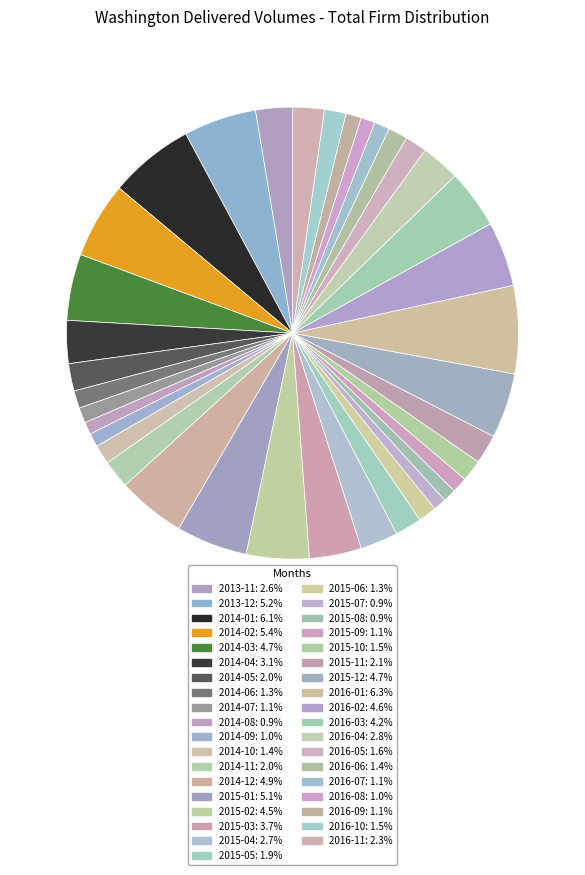

What percentage is the 2016-10 slice, to the nearest percent?

2%